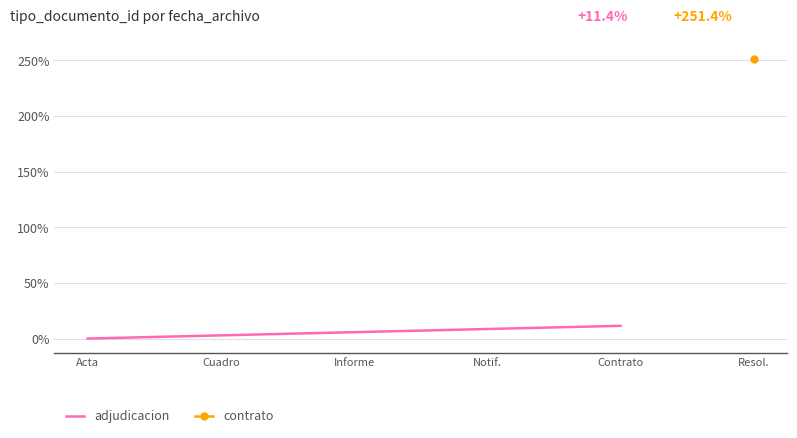

True or false: the data shows 1.5 at Cuadro.

False